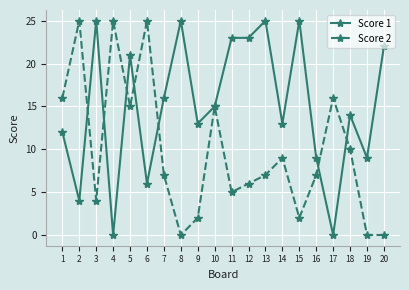

What is the maximum value for Score 1?

25